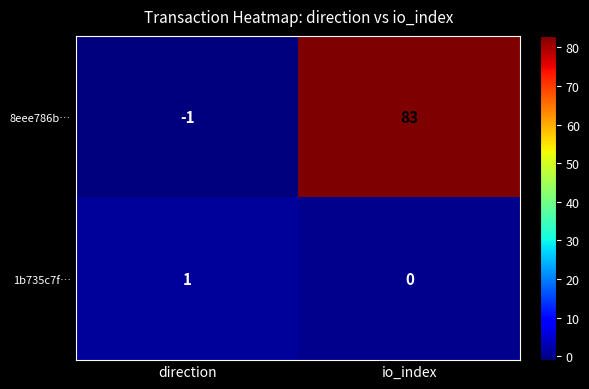

What is the difference between the highest and lowest values at direction?

2